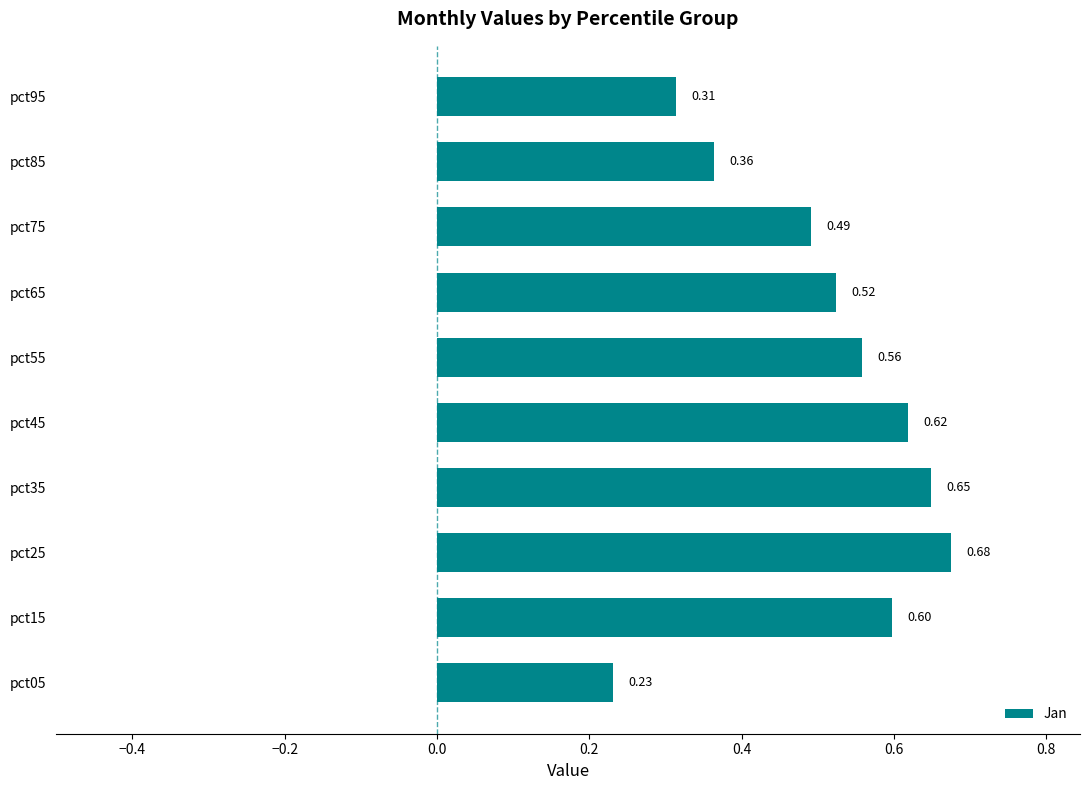

Rank the categories by value from highest to lowest.

pct25, pct35, pct45, pct15, pct55, pct65, pct75, pct85, pct95, pct05